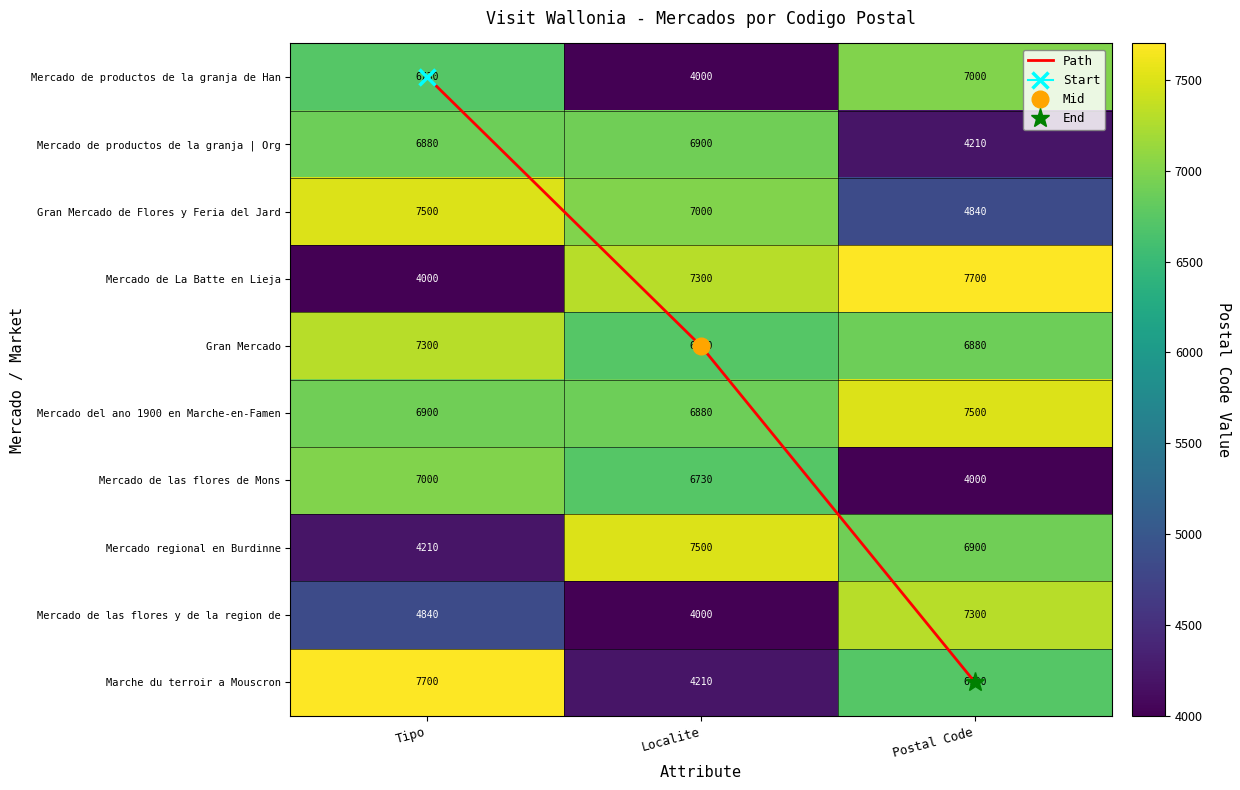

What is the total value across all series at Tipo?

63060